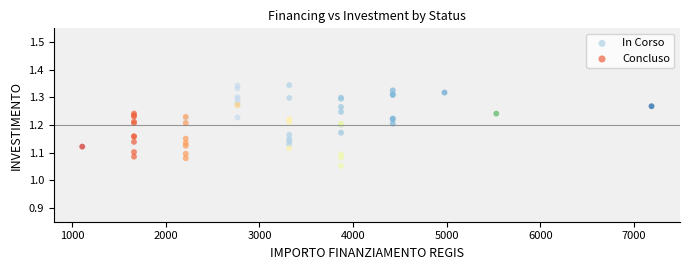

Which series reaches the maximum Y coordinate?

In Corso